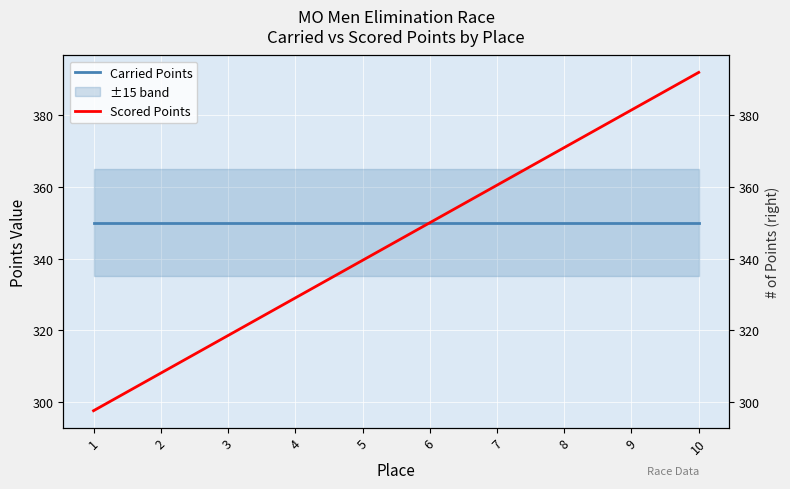

Which series has the widest spread of values?

Scored Points